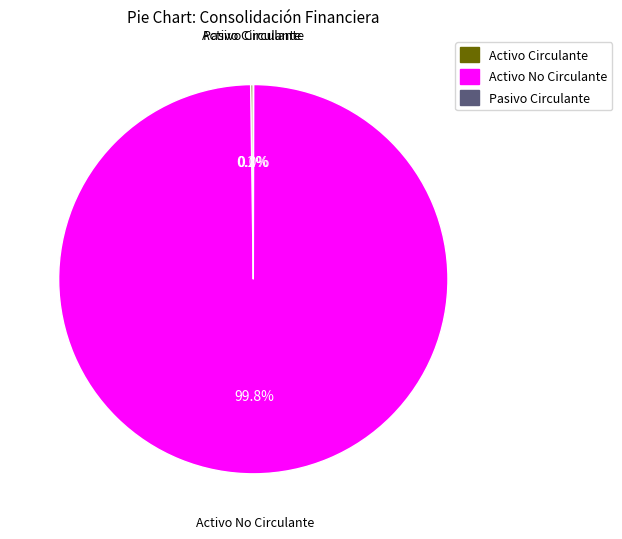

What is the largest slice in the pie chart?

Activo No Circulante